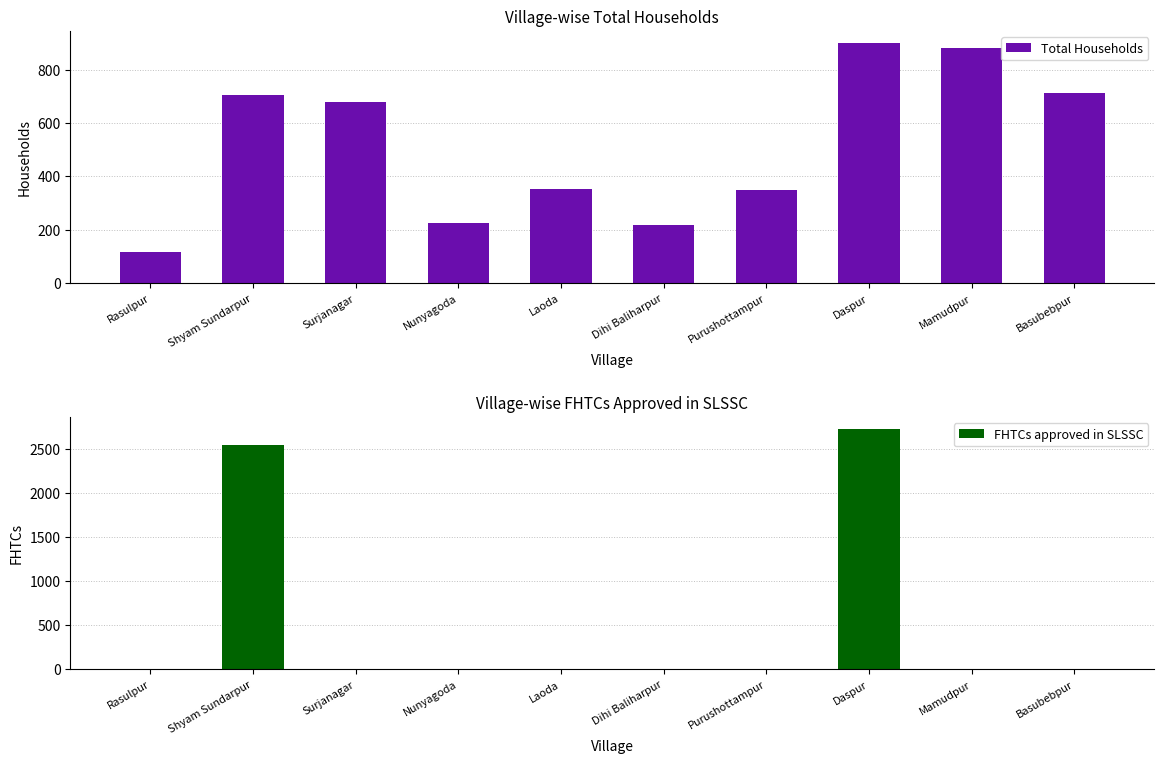

Reading right to left, transcribe all the data shown in this chart.

Total Households: Basubebpur=712	Mamudpur=882	Daspur=900	Purushottampur=348	Dihi Baliharpur=220	Laoda=353	Nunyagoda=226	Surjanagar=678	Shyam Sundarpur=704	Rasulpur=119
FHTCs approved in SLSSC: Basubebpur=0	Mamudpur=0	Daspur=2726	Purushottampur=0	Dihi Baliharpur=0	Laoda=0	Nunyagoda=0	Surjanagar=0	Shyam Sundarpur=2546	Rasulpur=0